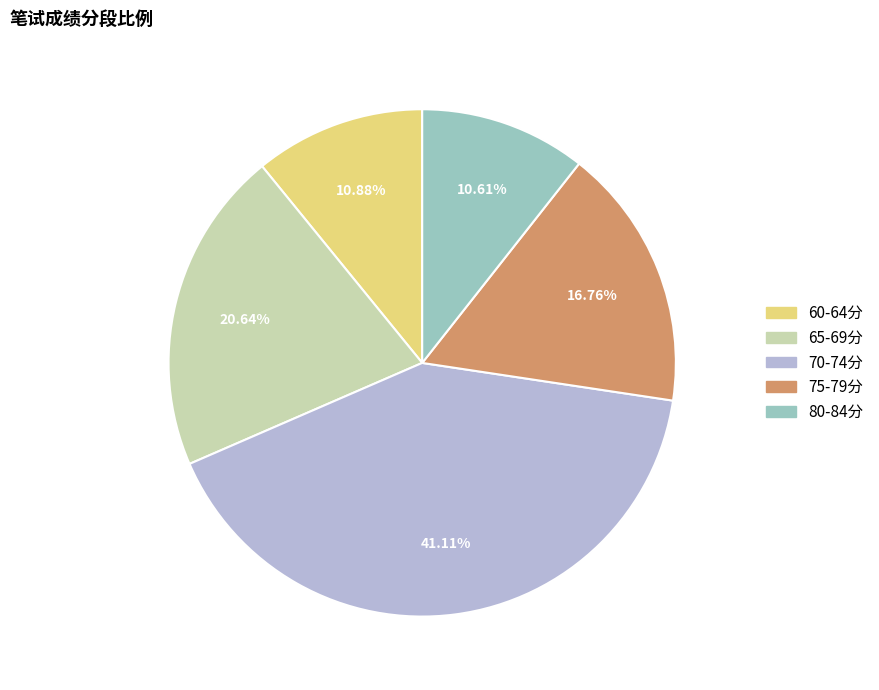

Approximately how many times larger is the value at 80-84分 compared to 65-69分?

0.5